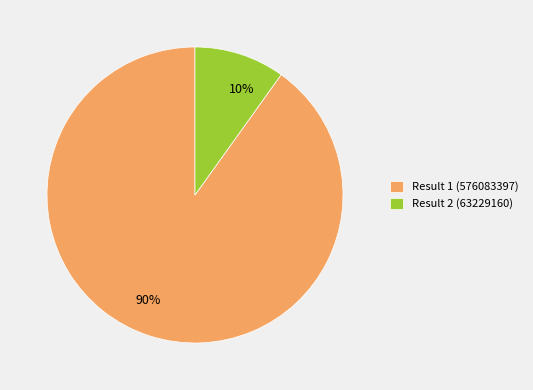

Count the number of slices in the pie.

2